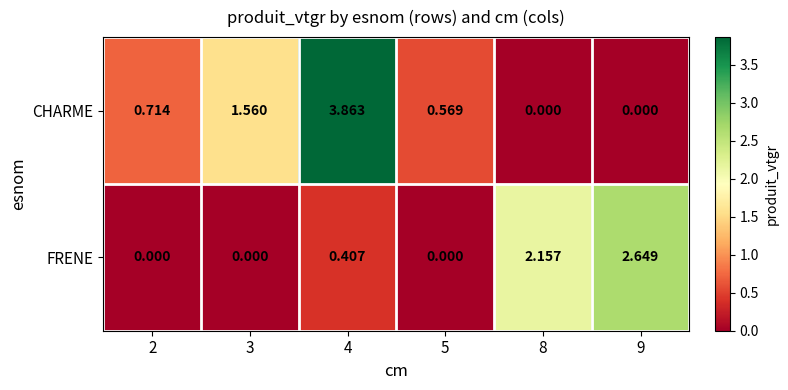

Which series has the largest range (max minus min)?

CHARME